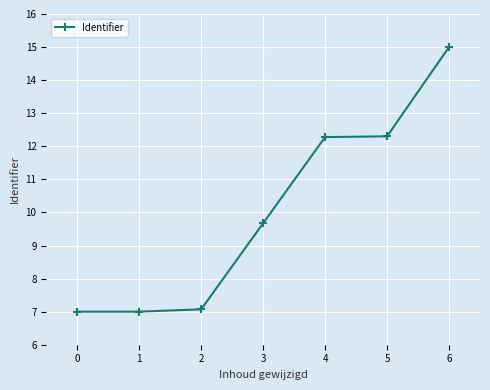

What is the difference between the maximum and minimum values?

8.0